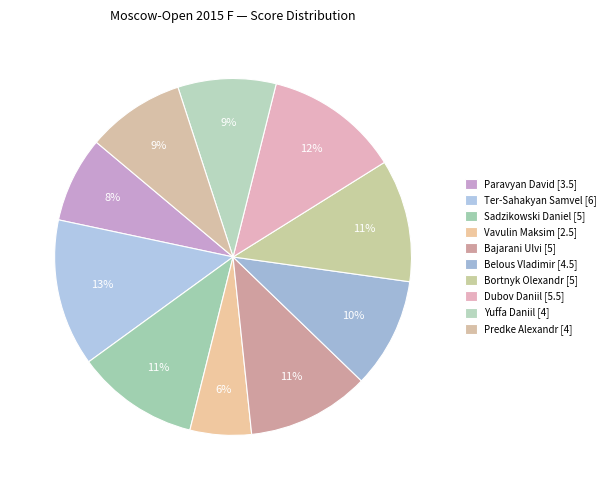

Is it true that Bajarani Ulvi [5] is 11% of the pie?

True